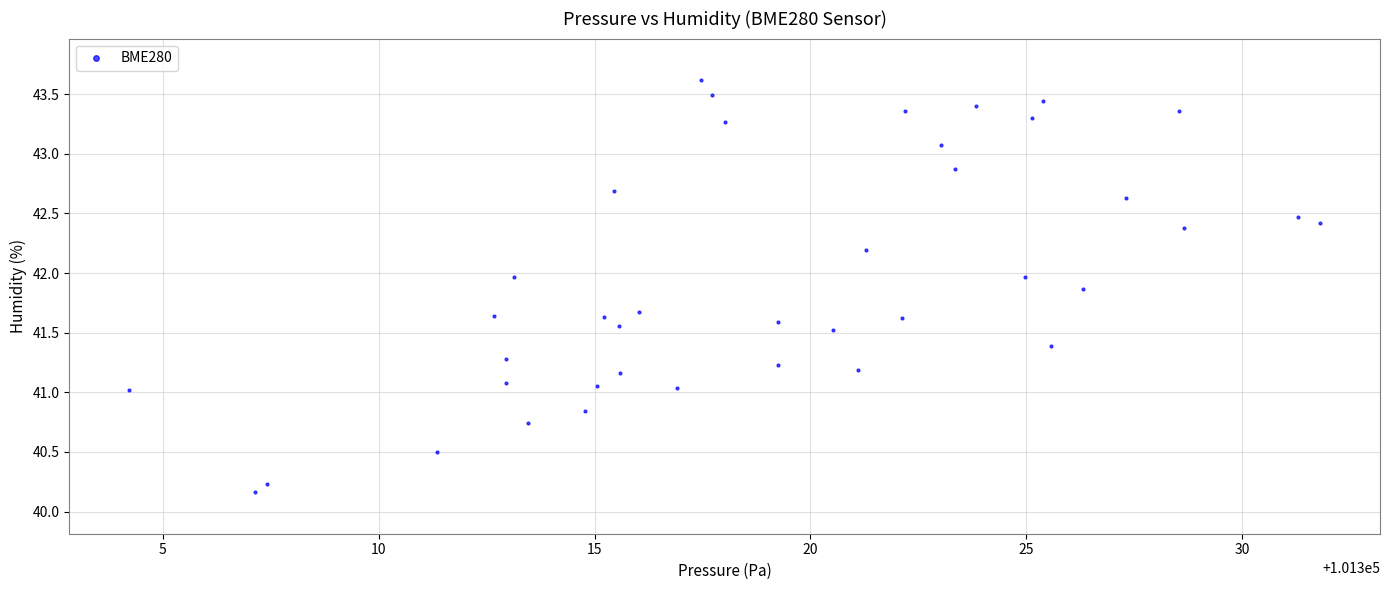

What is the range of Y values (max minus min)?

3.5